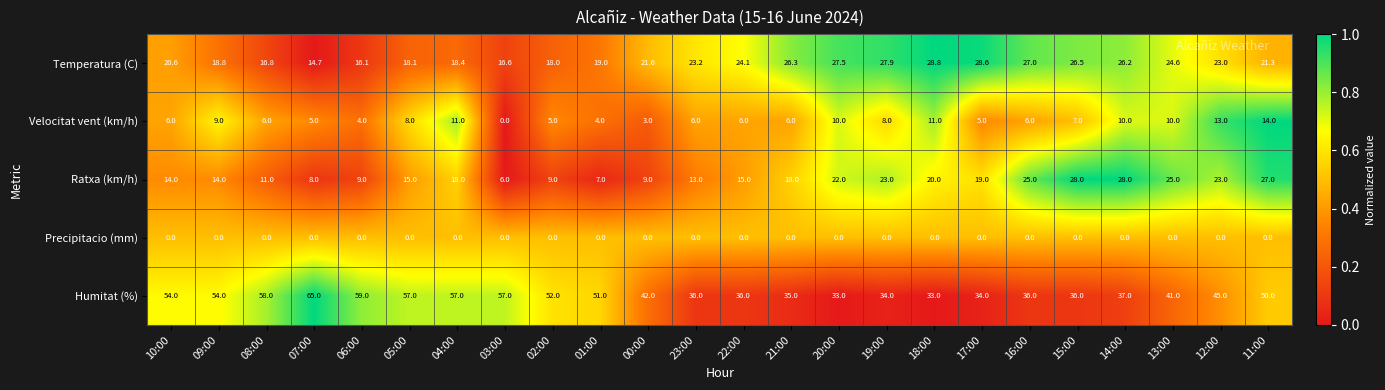

Which series has the largest range (max minus min)?

Humitat (%)